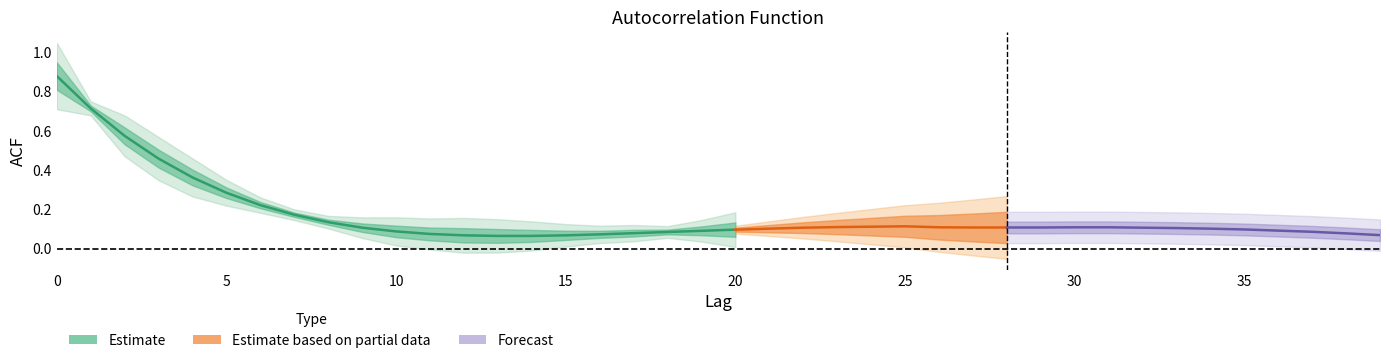

Is this an area chart (filled region under the line)?

No